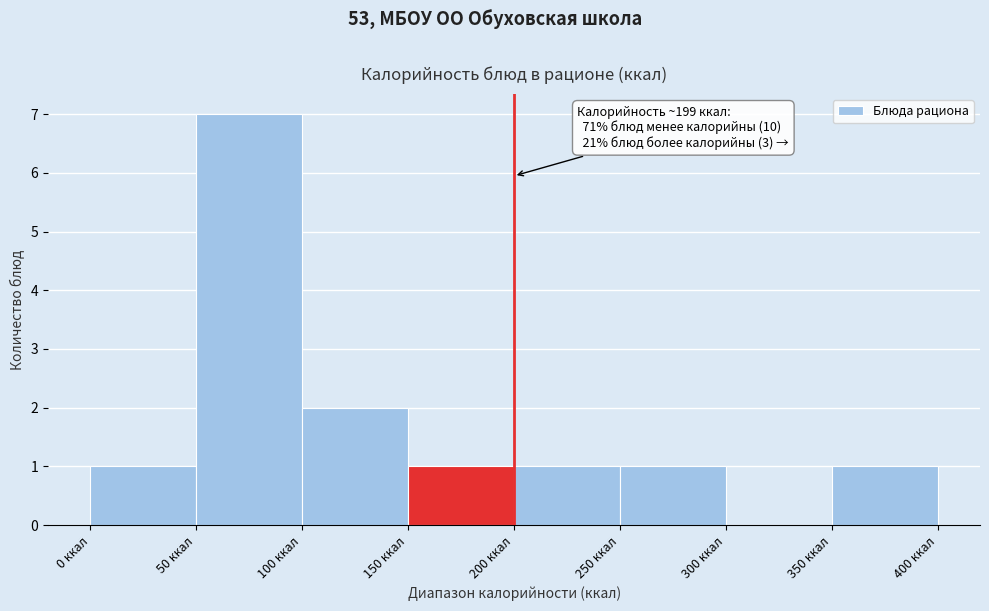

Which range on the x-axis has the tallest bar?

50 to 100